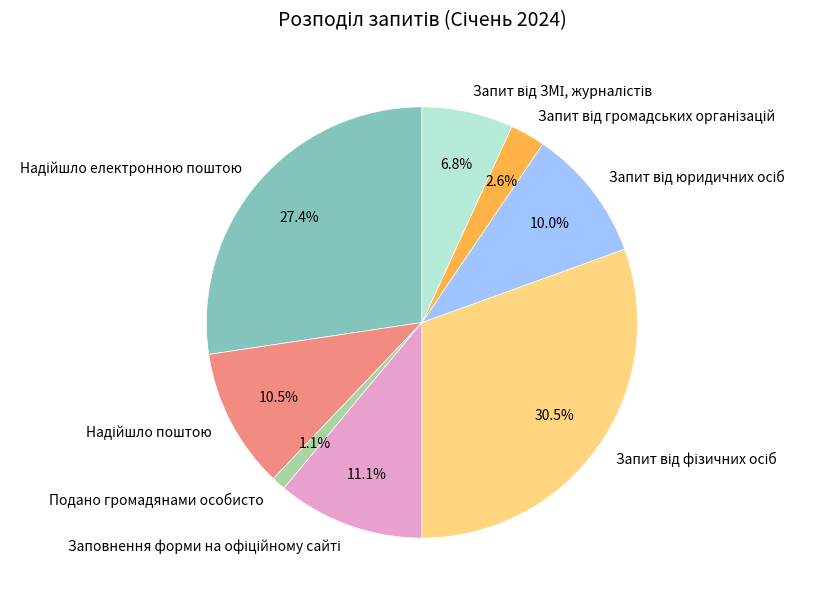

Count the number of slices in the pie.

8